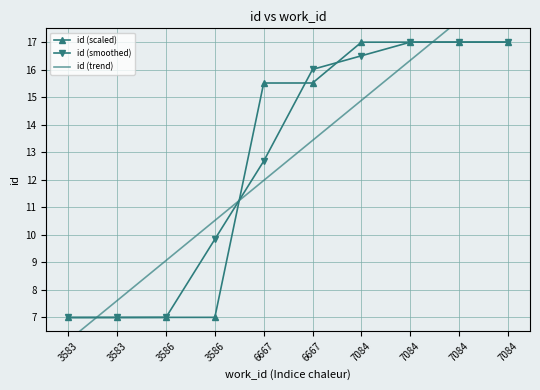

What is the sum of the id (scaled) values at 7084 and 7084?

34.0